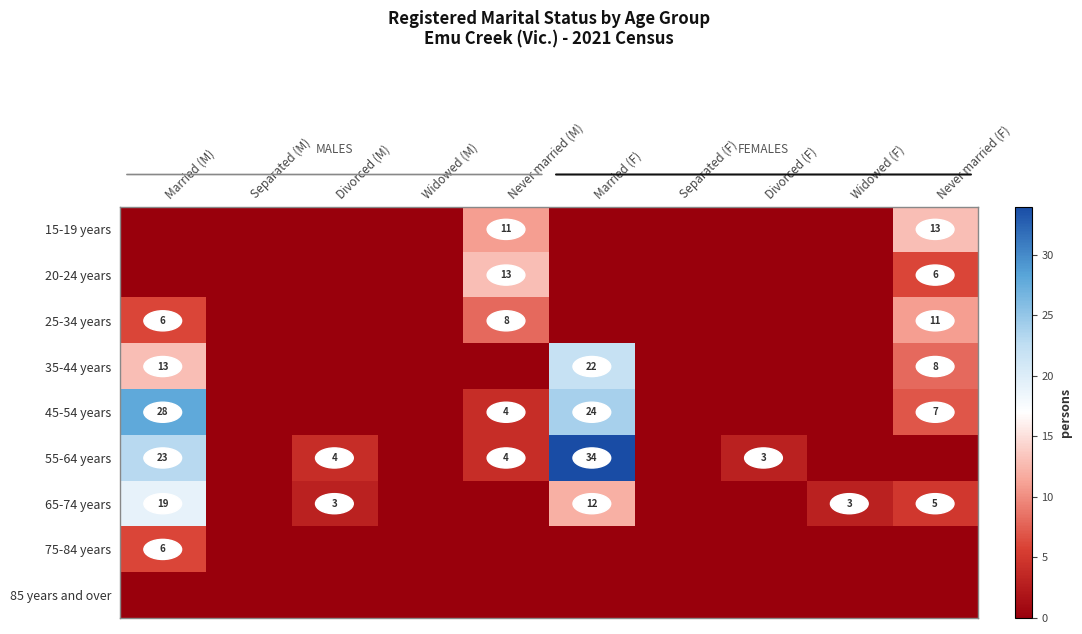

What is the difference between the 65-74 years values at Divorced (M) and Married (F)?

9